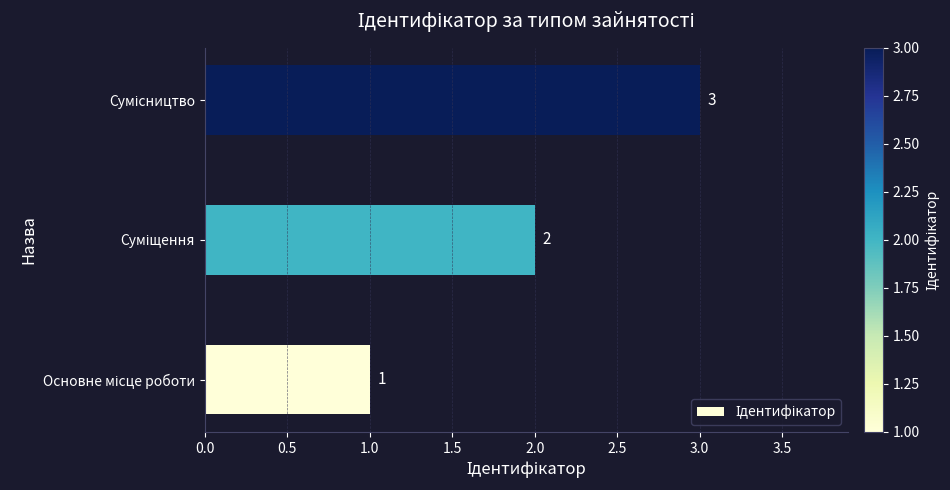

What is the maximum value shown in the chart?

3